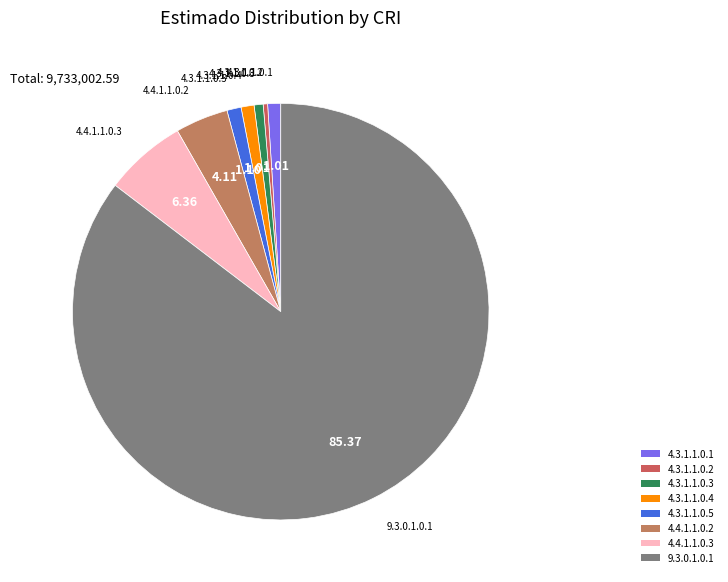

Between 4.4.1.1.0.3 and 4.3.1.1.0.2, which is larger?

4.4.1.1.0.3